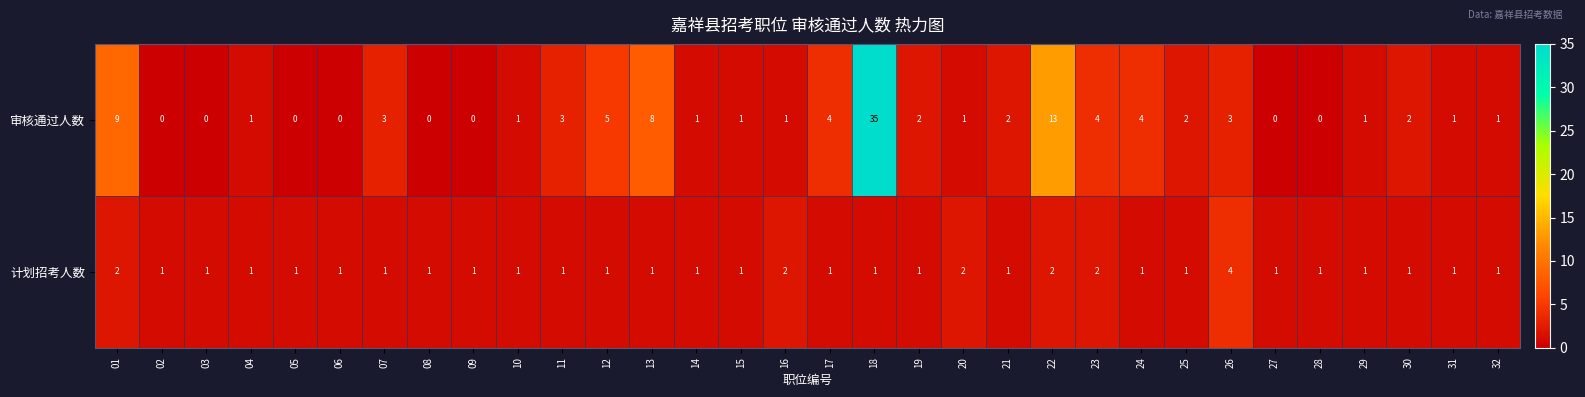

At which category is the sum across all series the highest?

18